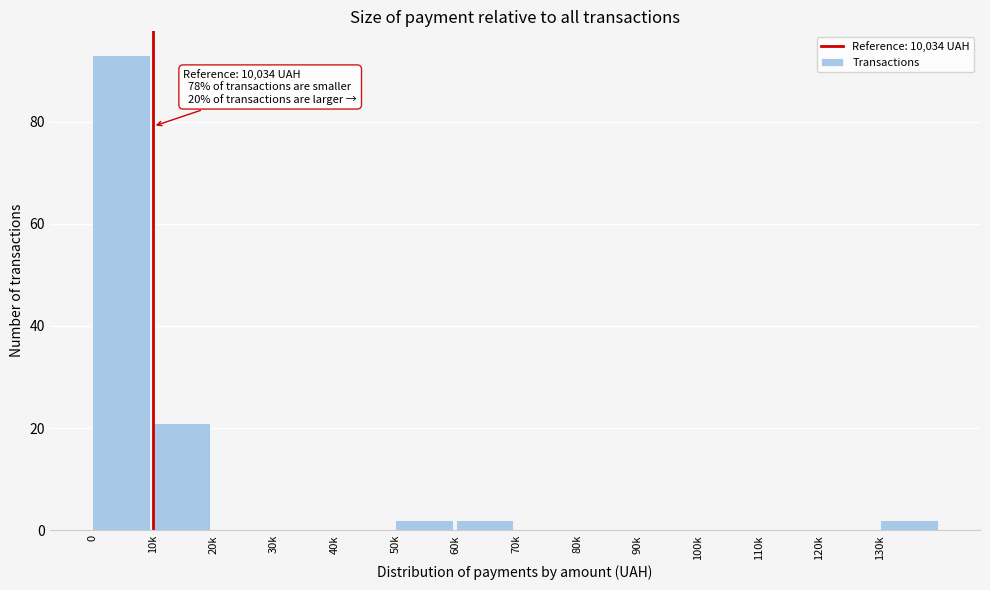

Reading left to right, list all the values displayed in this chart.

0=93	10k=21	20k=0	30k=0	40k=0	50k=2	60k=2	70k=0	80k=0	90k=0	100k=0	110k=0	120k=0	130k=2